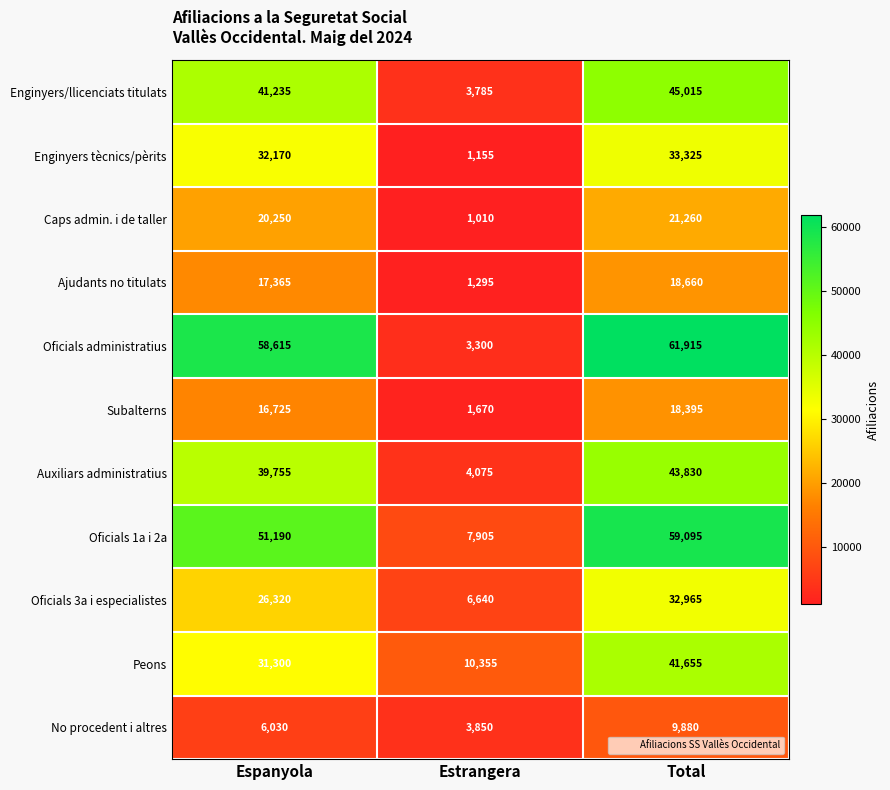

What is the total value across all series at Estrangera?

45040